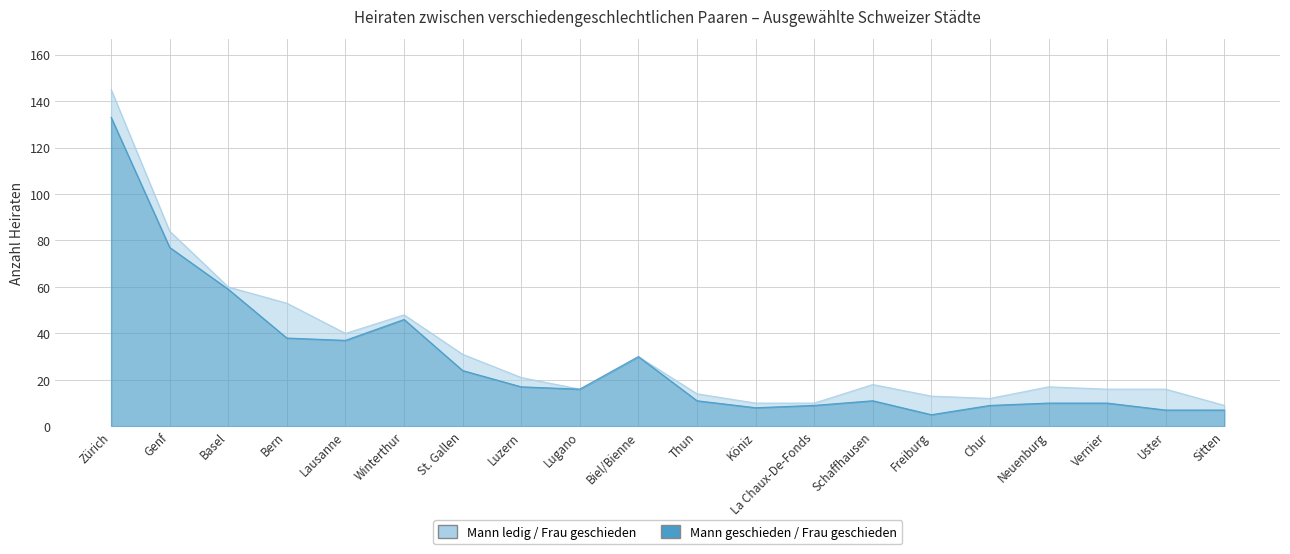

Is it true that Mann ledig / Frau geschieden equals 40 at Lausanne?

True